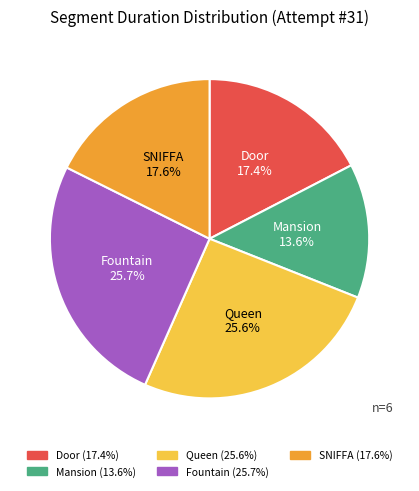

Does Door account for over 50% of the chart?

No